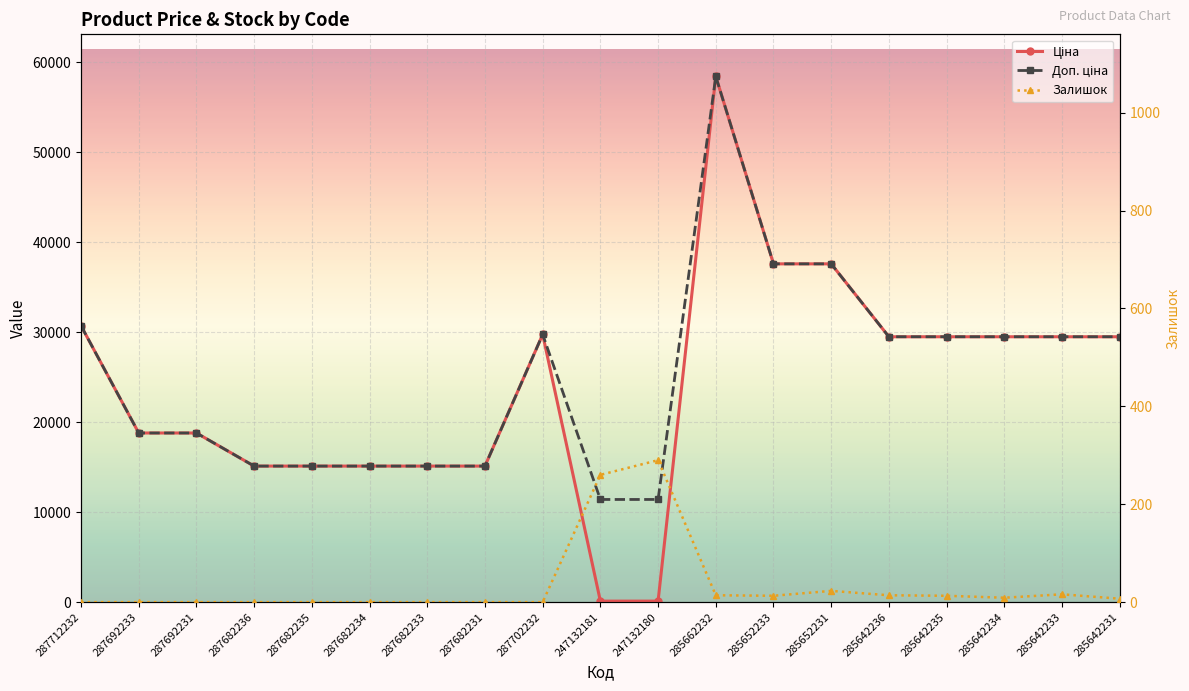

Where is Ціна nearest to the value 29270?

285642236